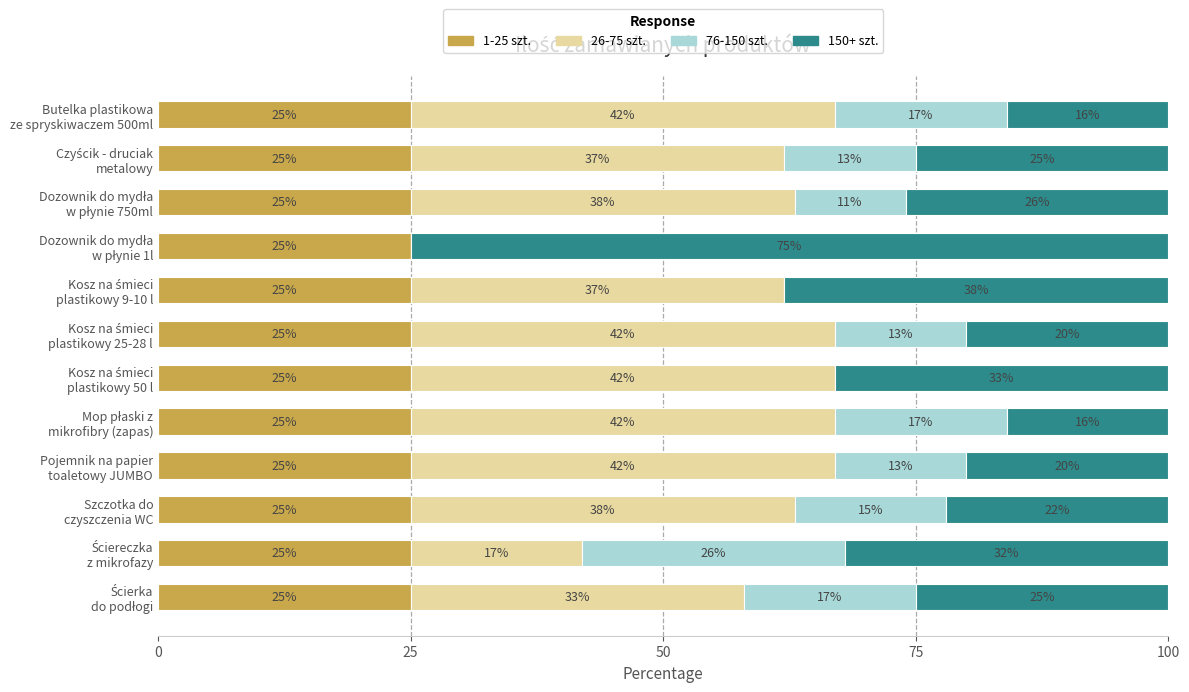

What is the maximum value for 1-25 szt.?

25